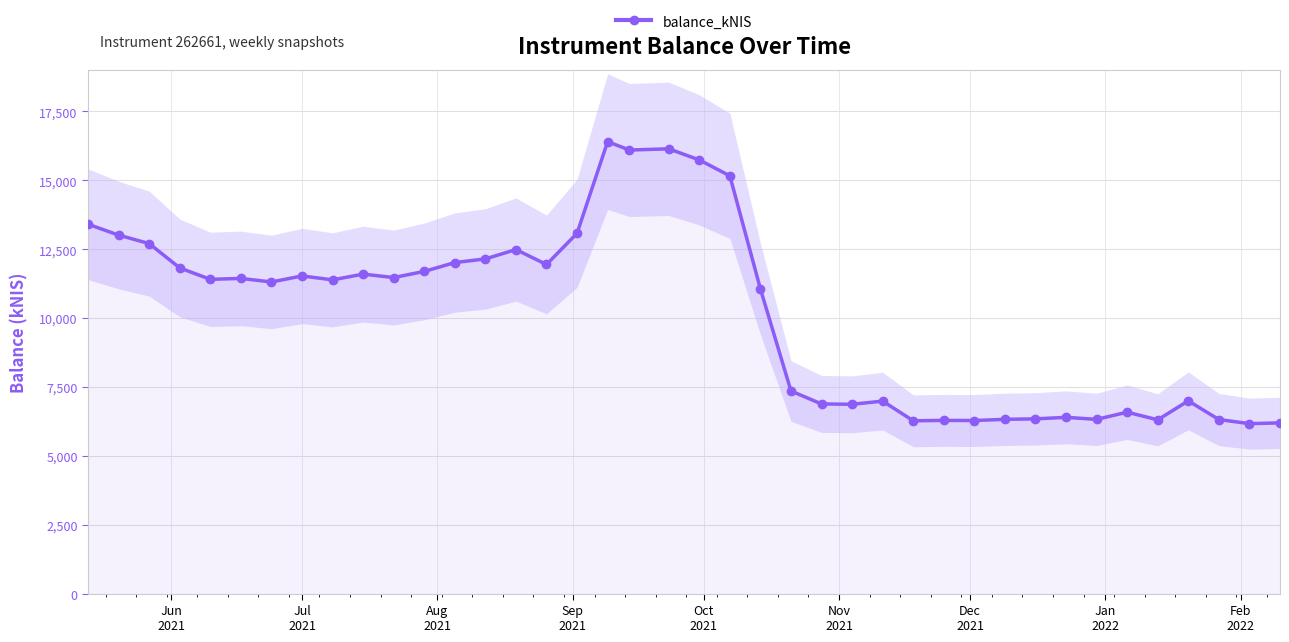

Is this an area chart (filled region under the line)?

No